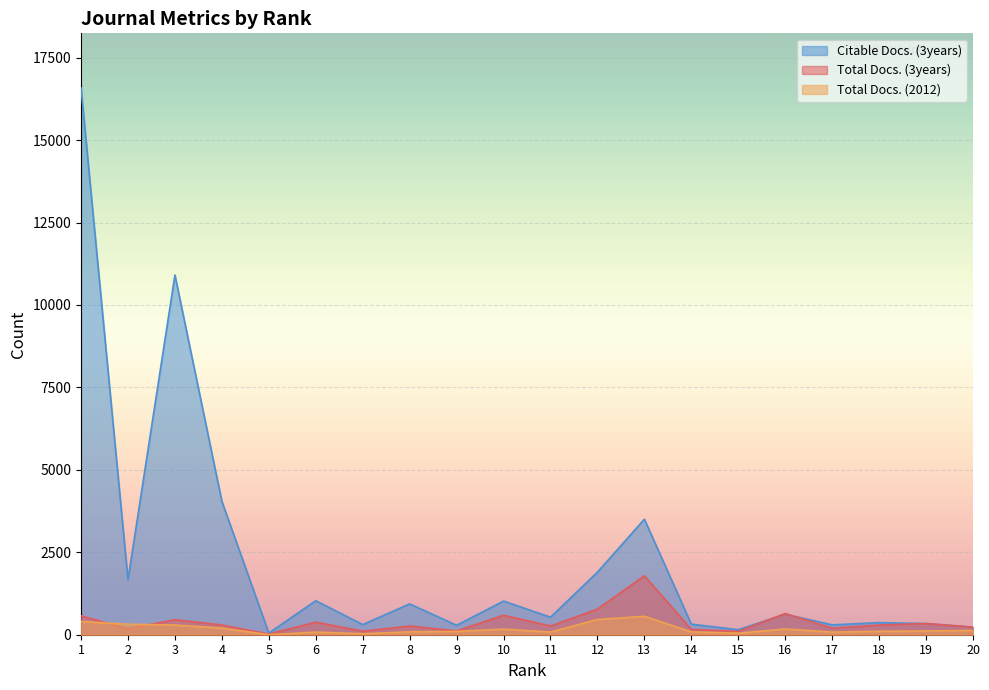

Rank the categories by Total Docs. (2012) value from lowest to highest.

5, 7, 15, 6, 17, 11, 14, 8, 9, 18, 19, 20, 10, 16, 4, 3, 2, 1, 12, 13